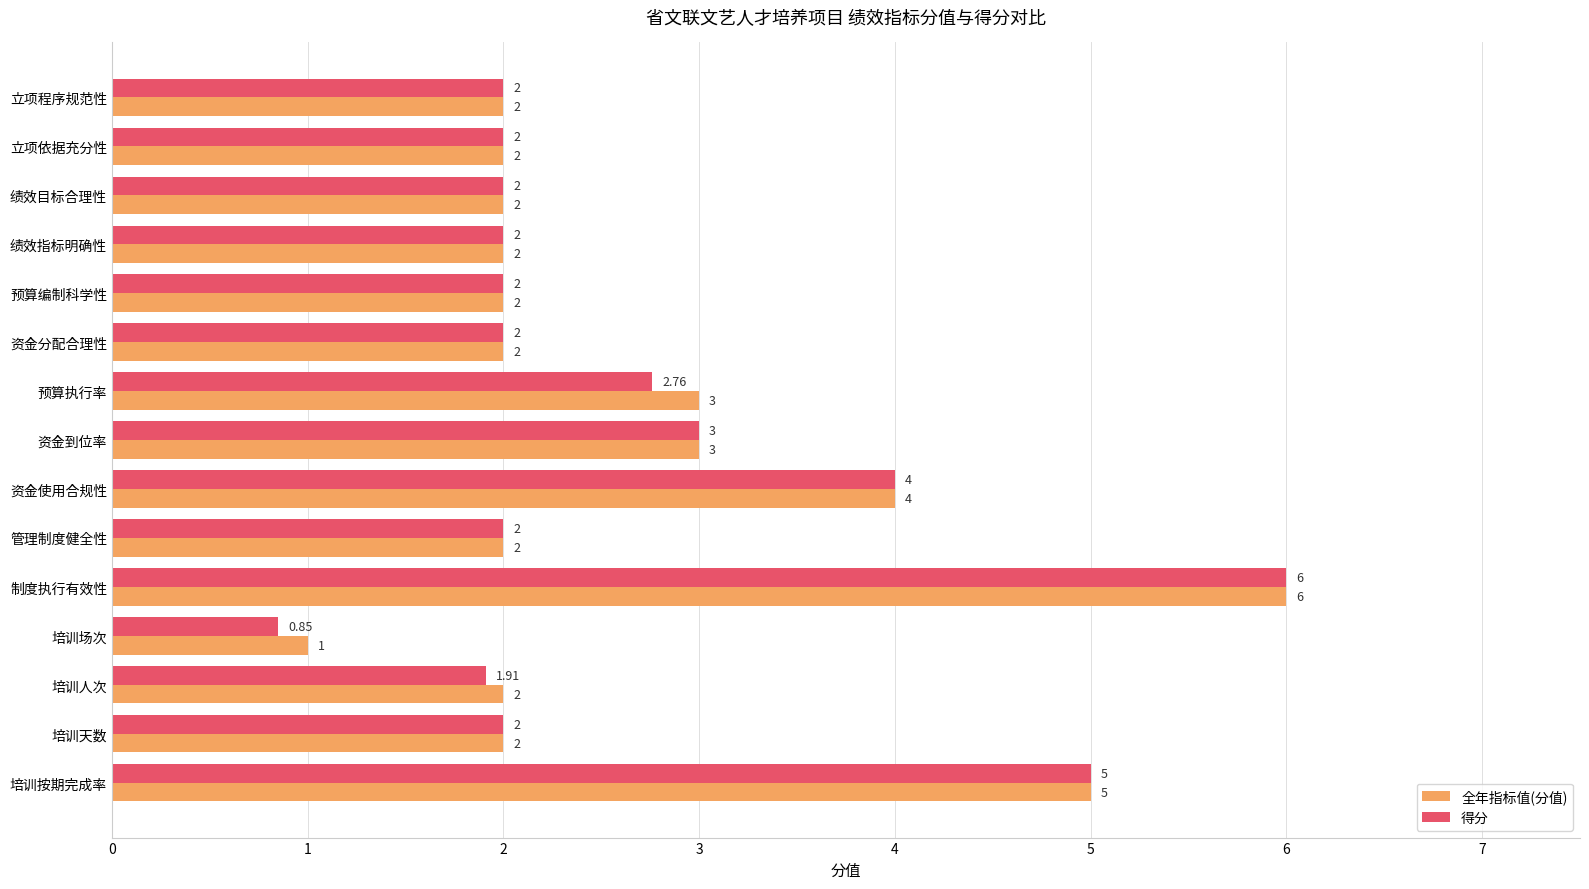

Which series has the largest range (max minus min)?

得分